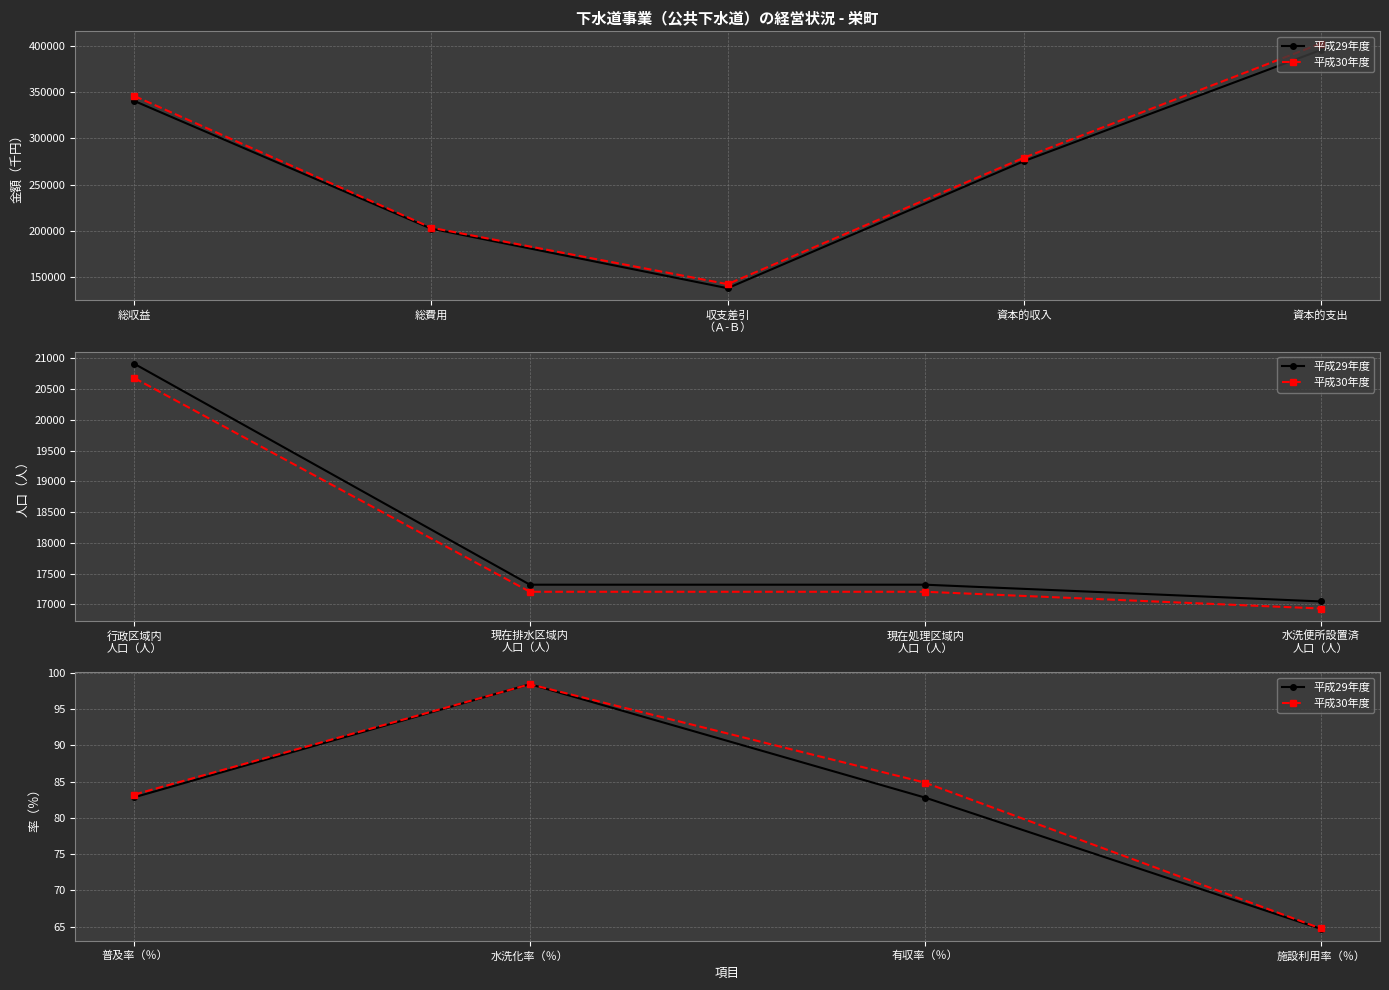

What are all the series names shown in the legend?

平成29年度, 平成30年度